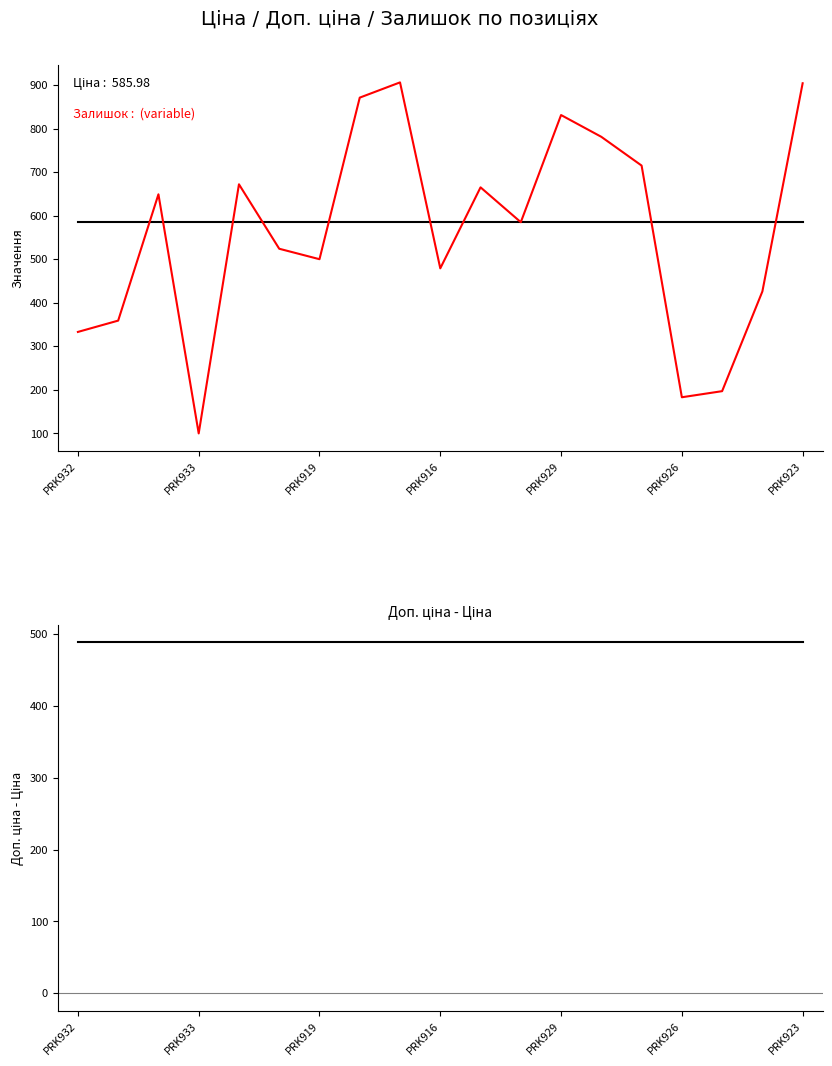

What is the sum of the Доп. ціна - Ціна values at 17 and PRK916?

976.9